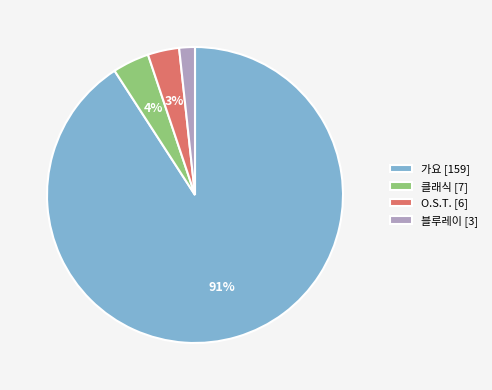

Which slice is the smallest?

블루레이